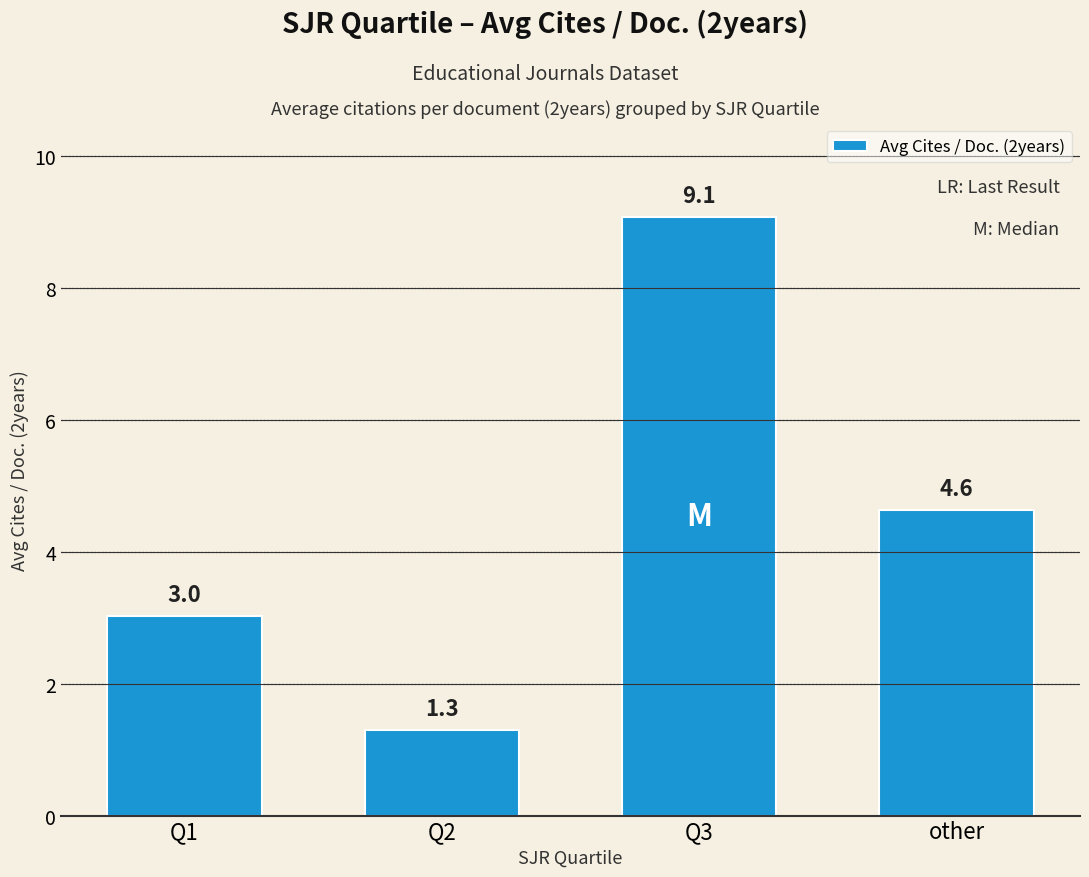

The value at other is 2.4. True or false?

False